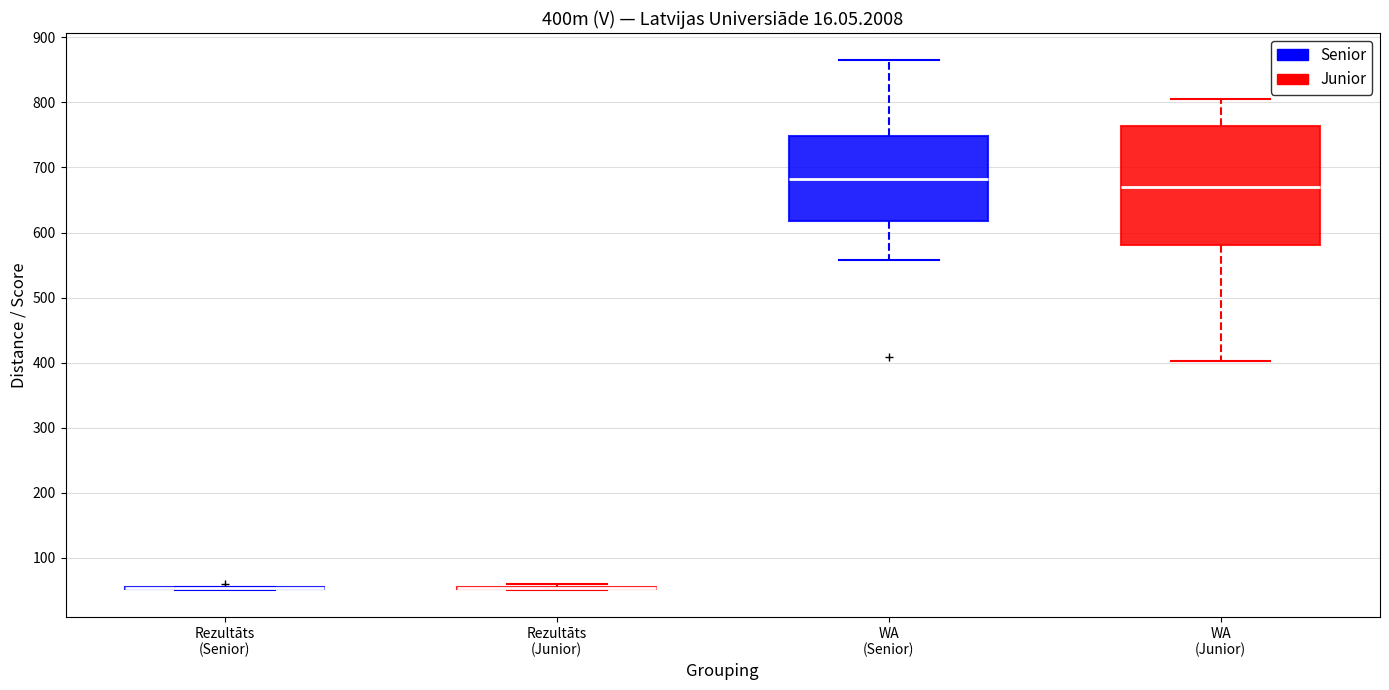

Comparing the boxes themselves (not the whiskers), which one is the tallest?

WA (Junior)